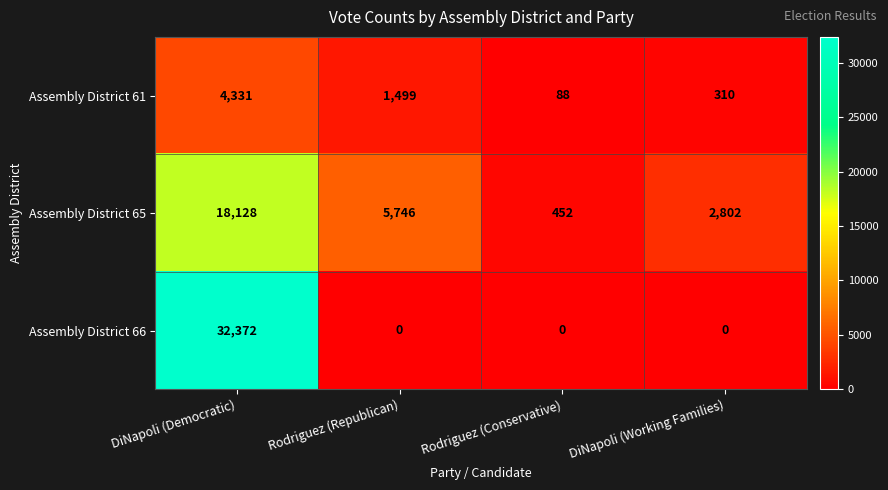

Rank the series by their maximum value, from lowest to highest.

Assembly District 61, Assembly District 65, Assembly District 66